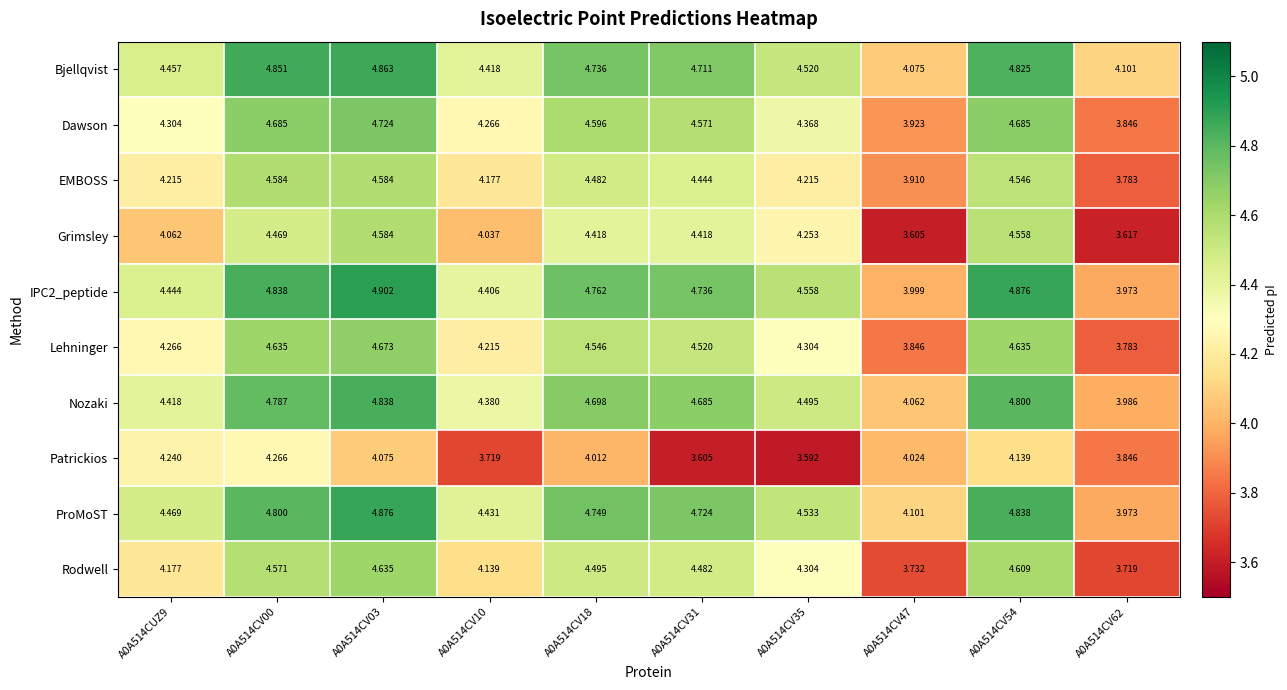

Is the value of ProMoST at A0A514CV31 greater than the value of Patrickios at A0A514CV00?

Yes